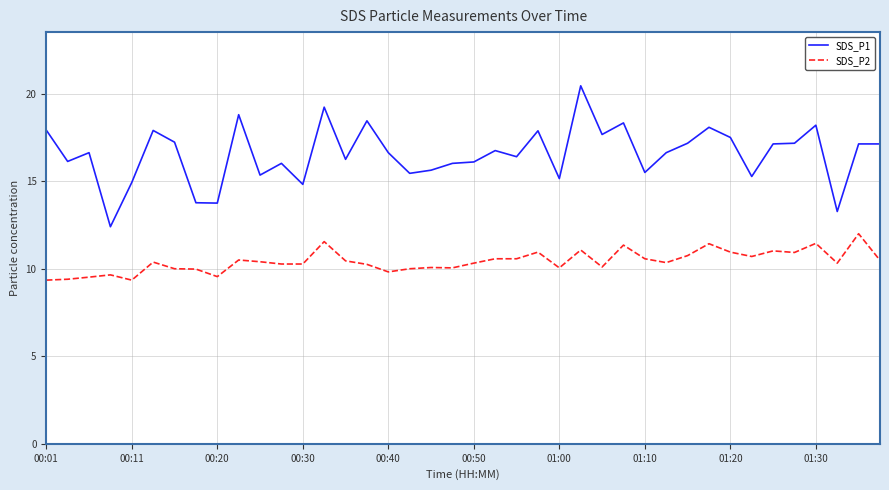

True or false: SDS_P2 and SDS_P1 intersect in this chart.

False